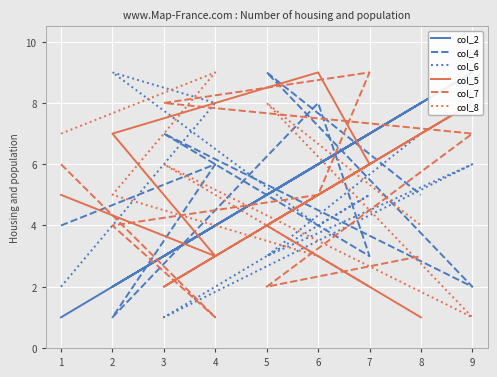

Where do col_2 and col_6 first cross each other?

2 and 6